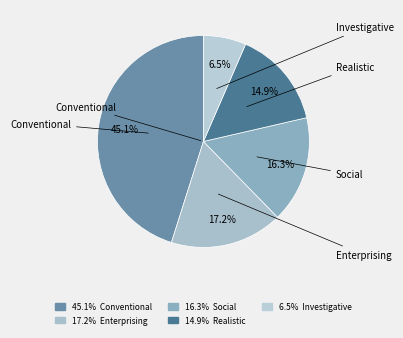

How many segments does this pie chart have?

5